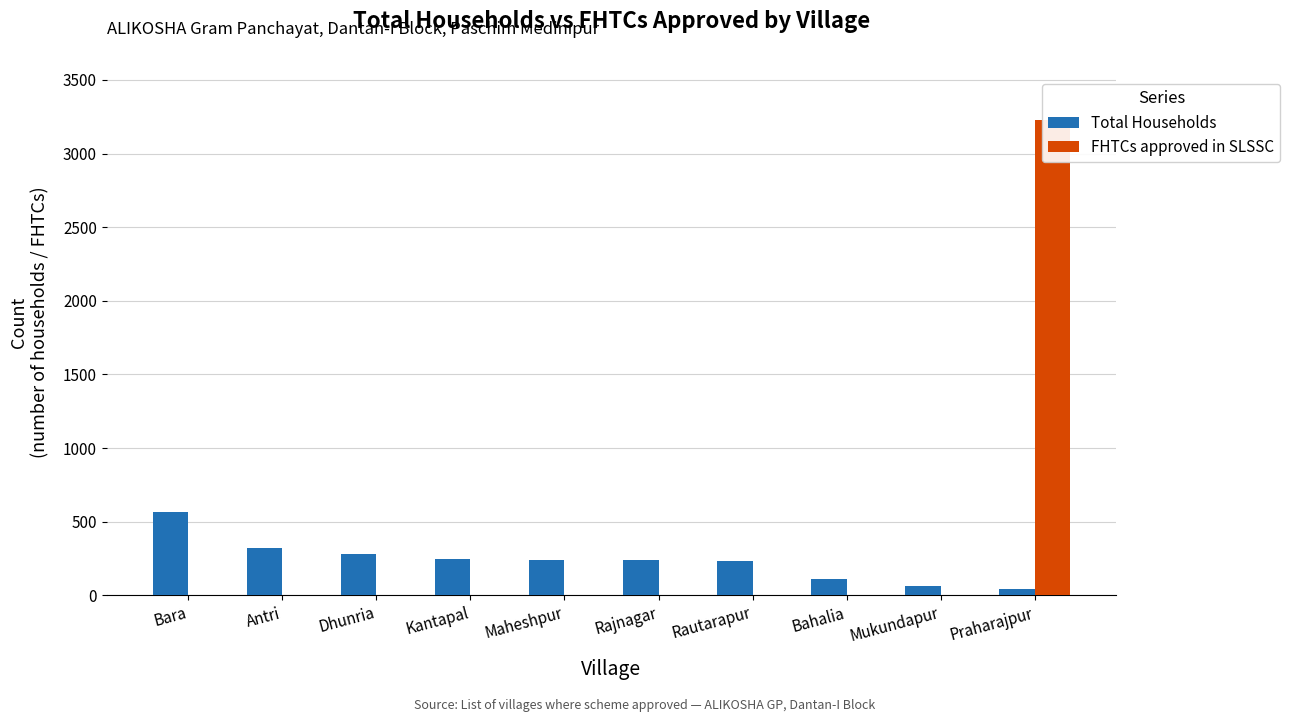

Where is FHTCs approved in SLSSC nearest to the value 1613?

Bara